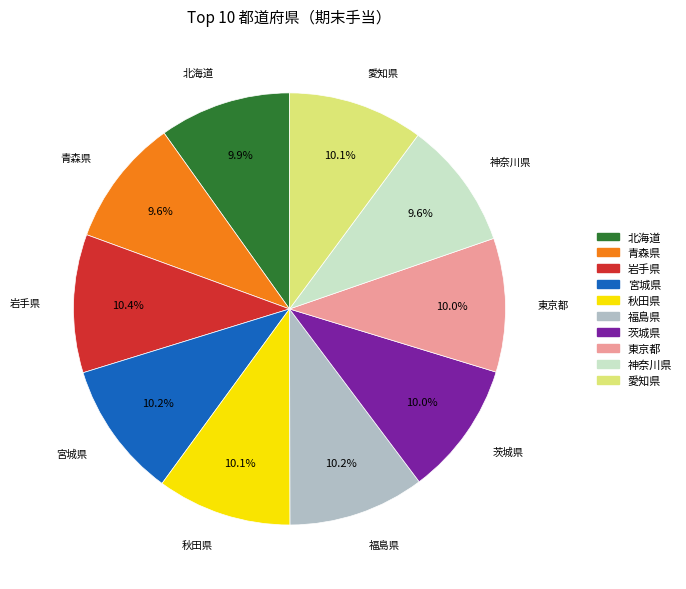

Is 宮城県 the majority of the pie?

No